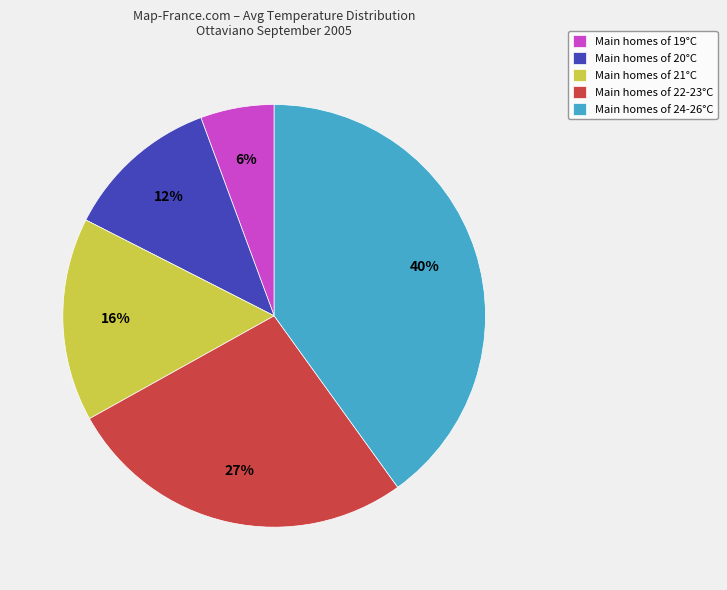

Do Main homes of 22-23°C and Main homes of 19°C together represent more than half of the pie?

No